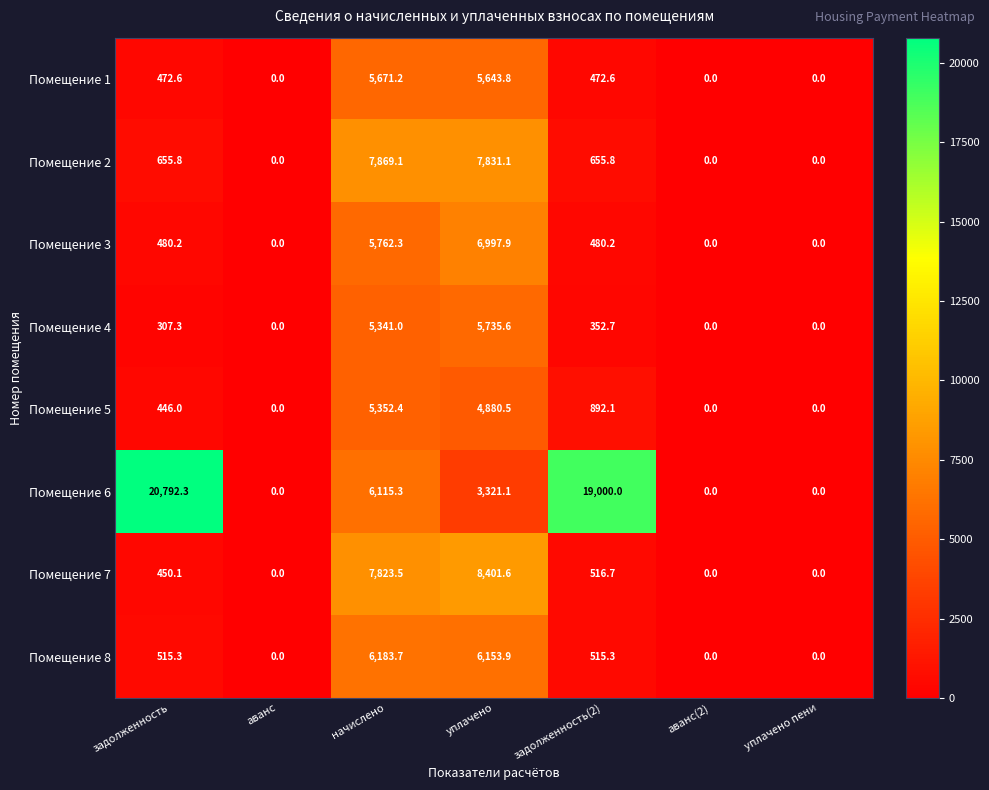

What is the difference between the maximum and second lowest values in the Помещение 5 series?

5352.4